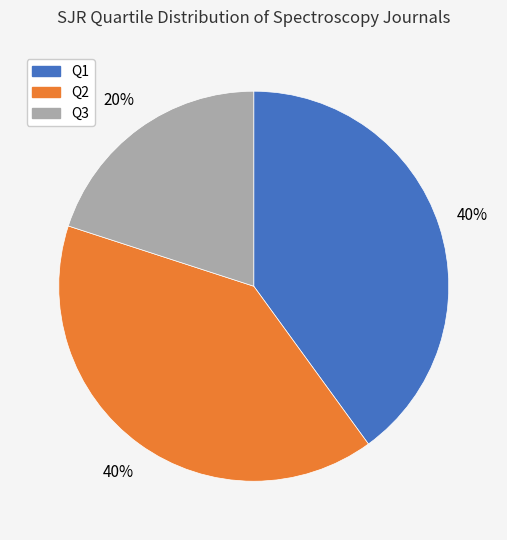

Combined, do Q1 and Q2 account for over 50%?

Yes